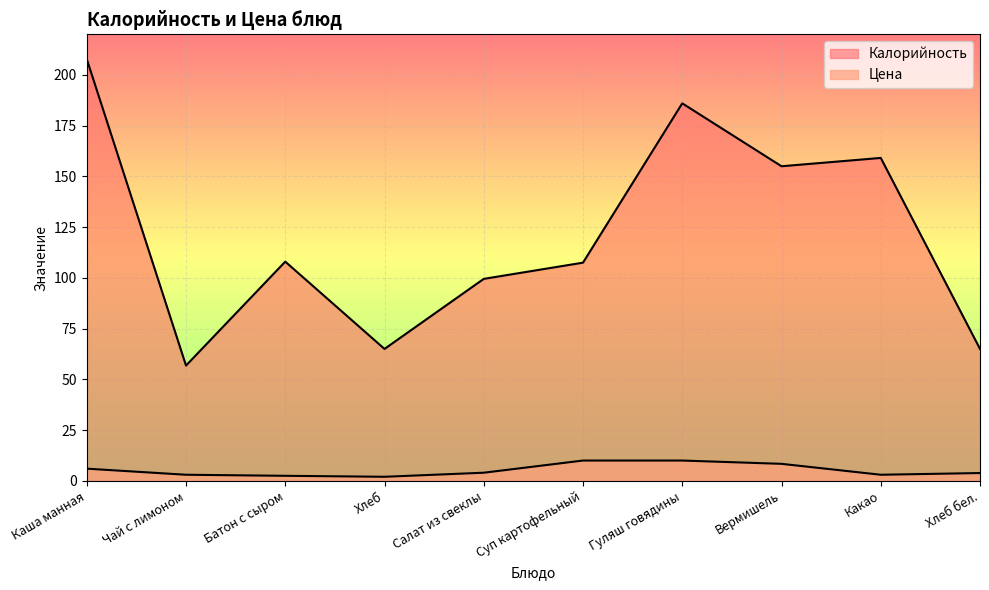

Which has a higher value, Хлеб бел. or Чай с лимоном?

Хлеб бел.